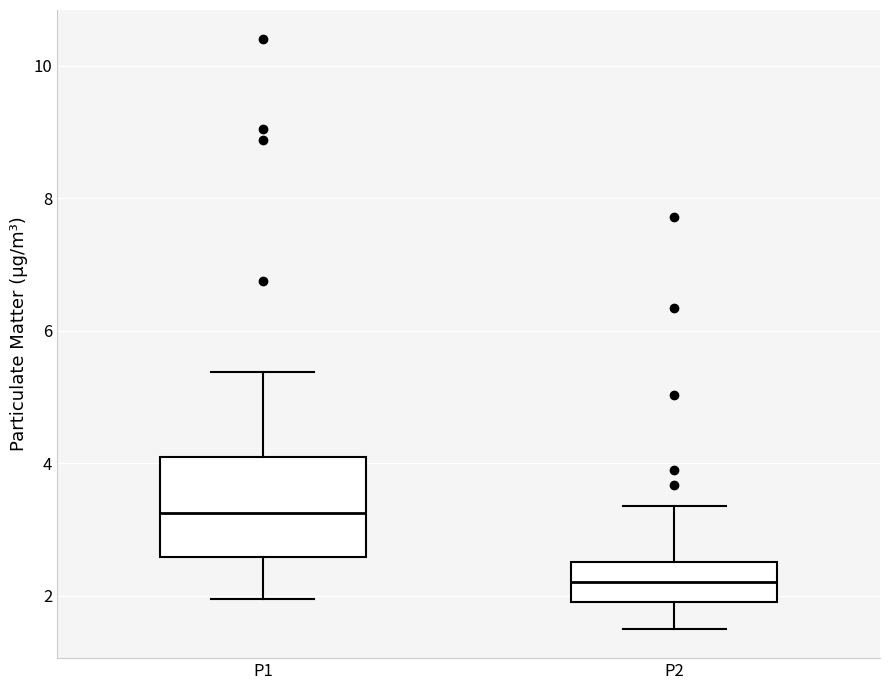

Which box is the tallest, from its lower edge to its upper edge?

P1